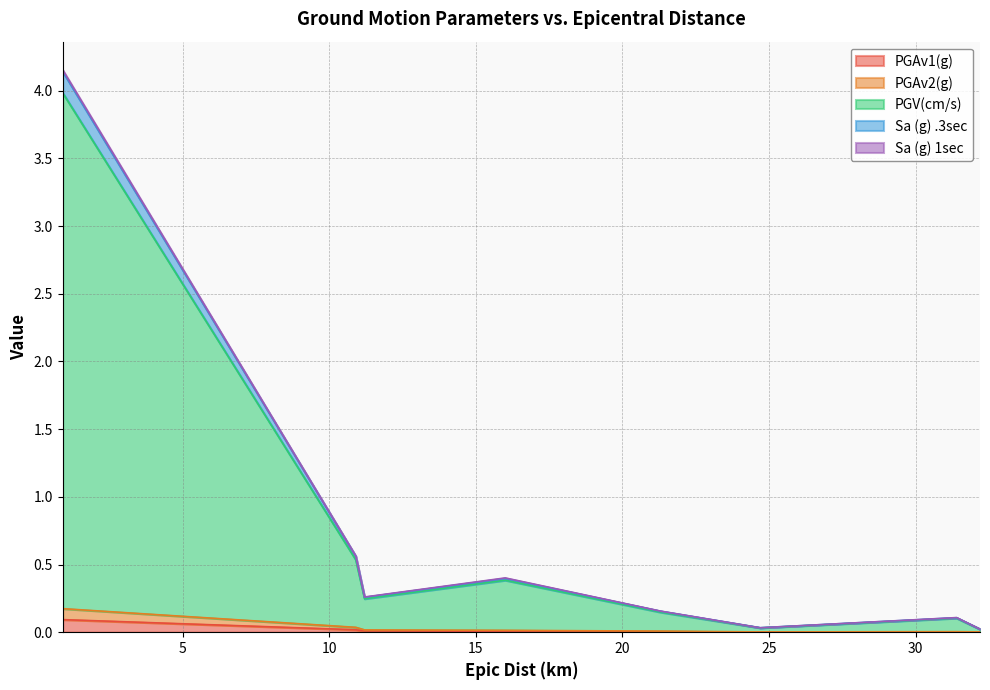

Which has a higher value, 16.0 or 32.2?

16.0